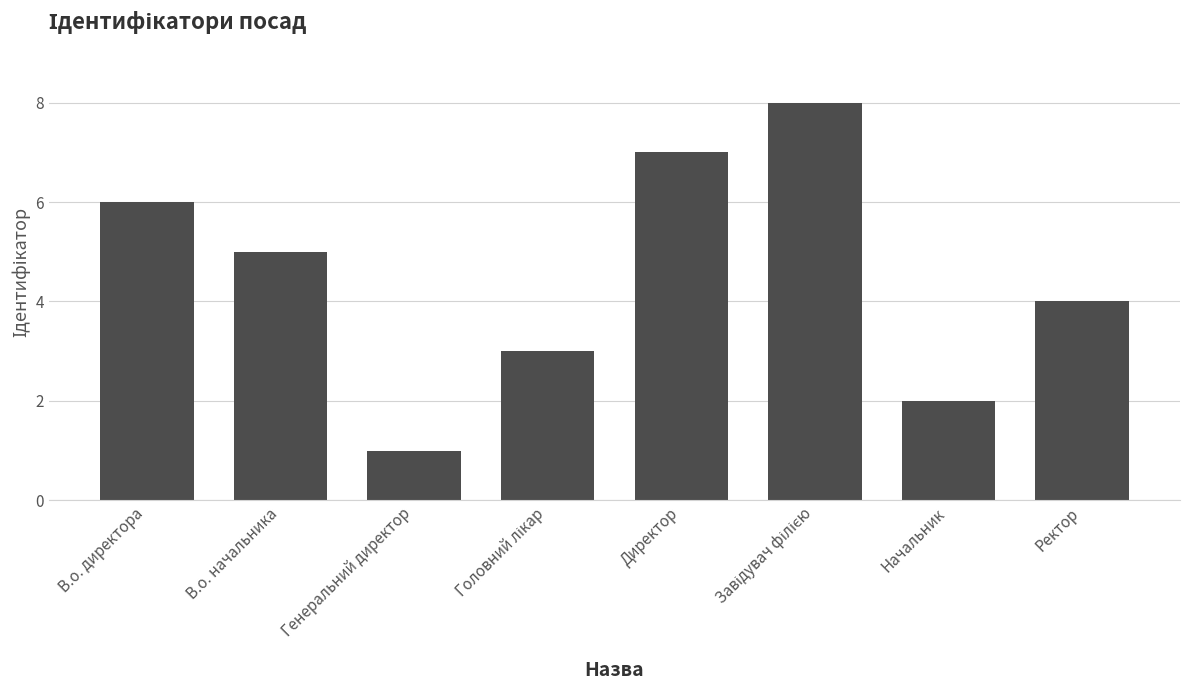

Count the number of categories in the chart.

8